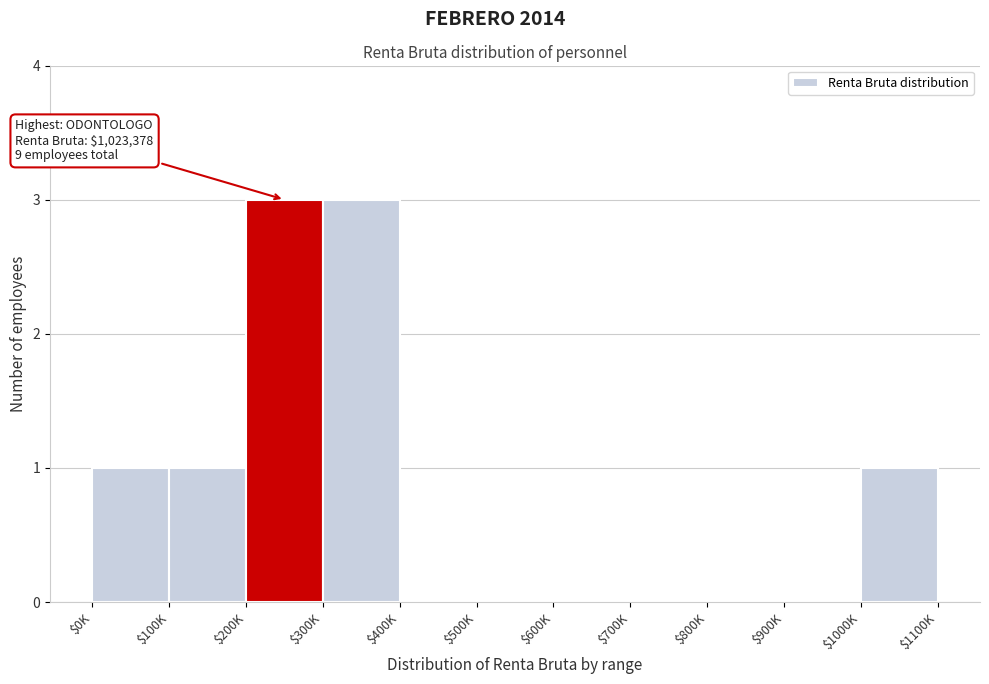

What is the maximum value shown in the chart?

3